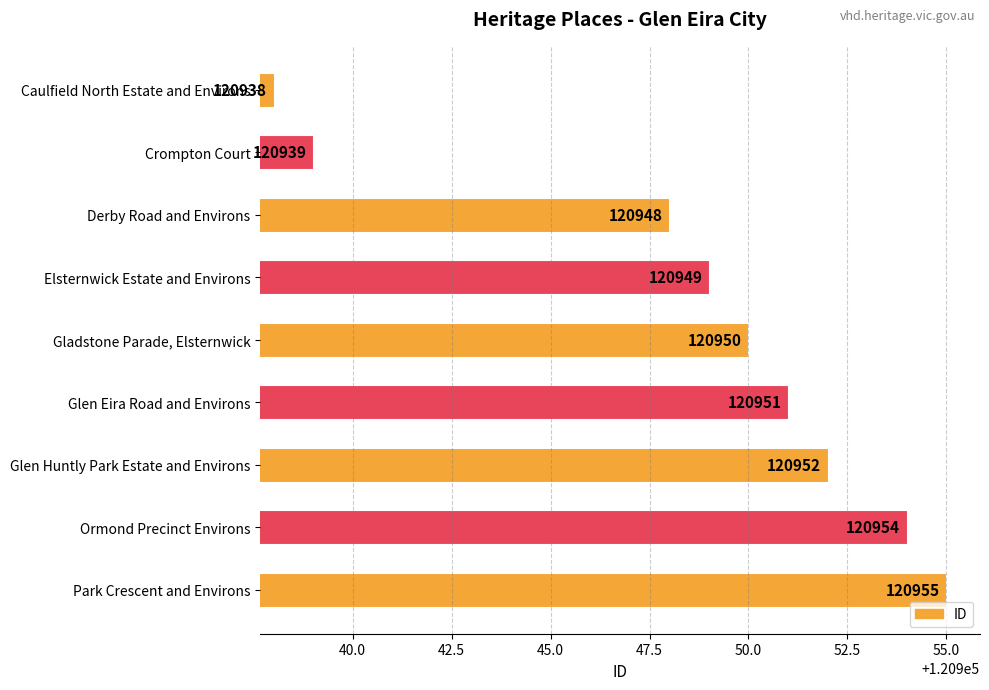

Which has a higher value, Glen Huntly Park Estate and Environs or Park Crescent and Environs?

Park Crescent and Environs